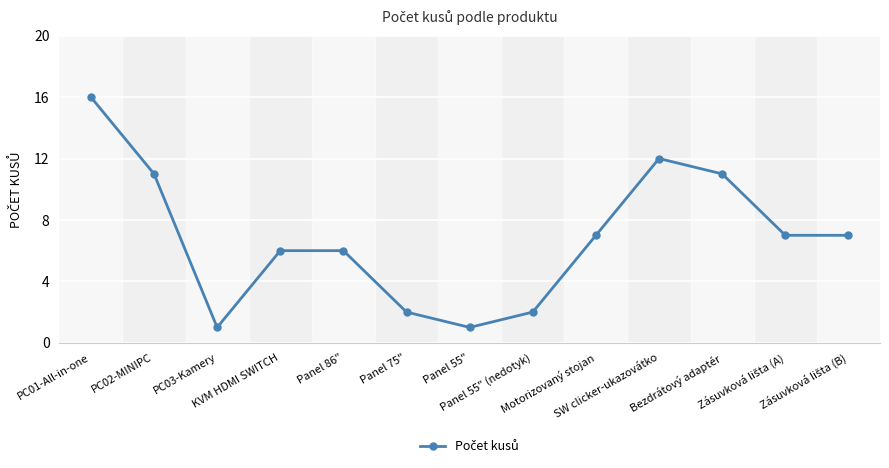

The chart shows a value of 11 at PC02-MINIPC. True or false?

True